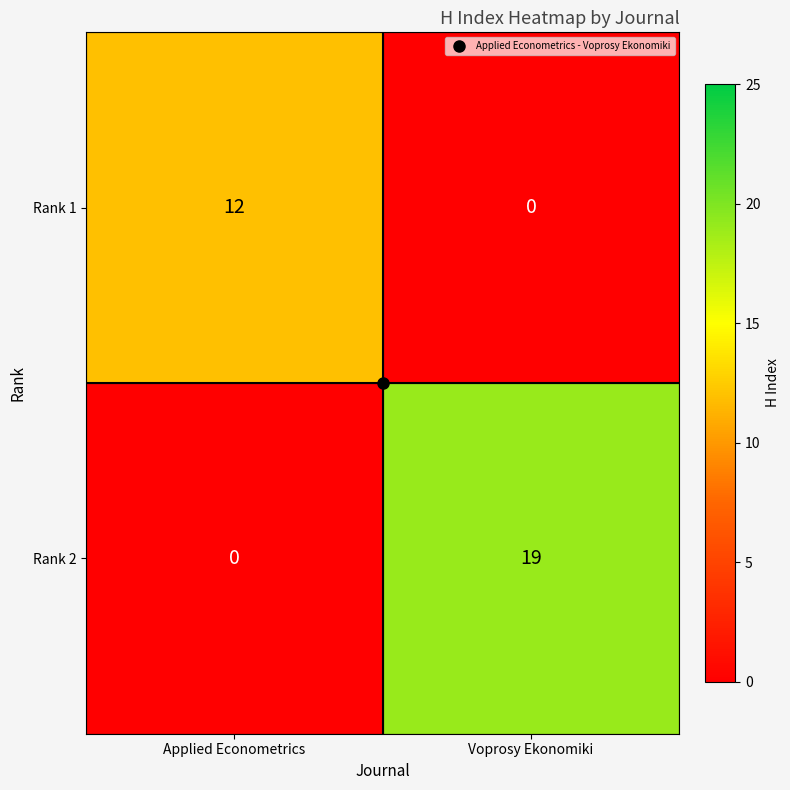

At which category is the sum across all series the highest?

Voprosy Ekonomiki